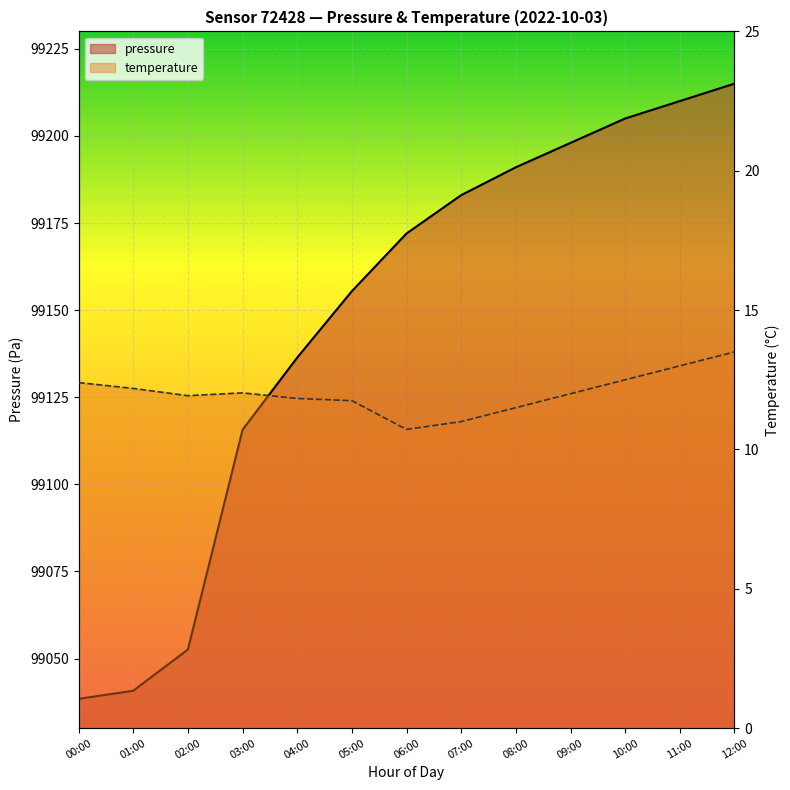

The temperature series shows 23.6 at 12:00. True or false?

False